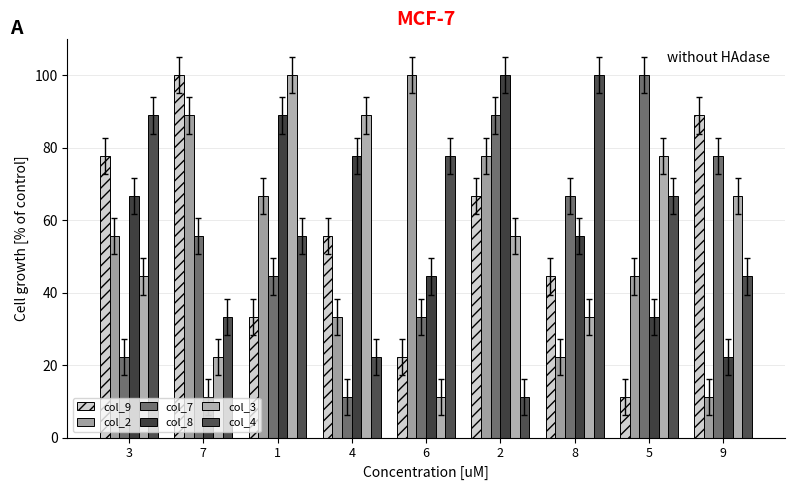

What are all the series names shown in the legend?

col_9, col_2, col_7, col_8, col_3, col_4